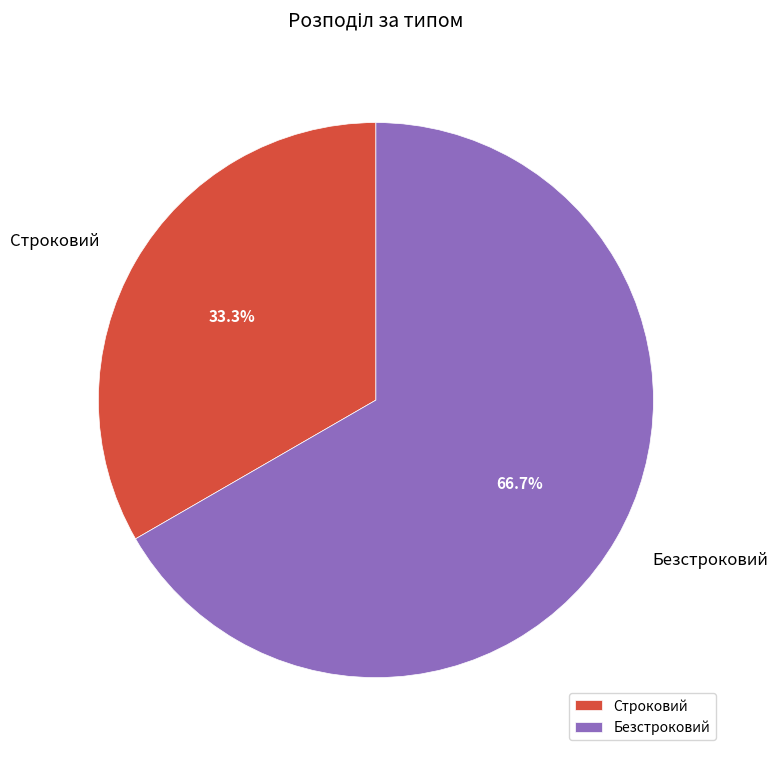

Which slice represents more than half of the pie?

Безстроковий